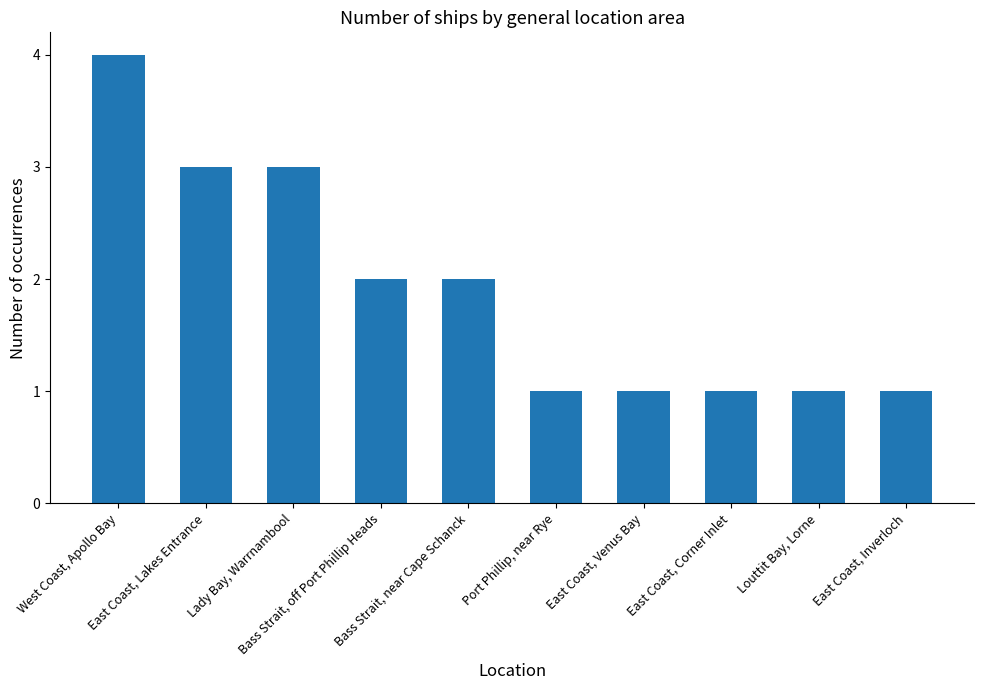

True or false: the data shows 2 at Bass Strait, off Port Phillip Heads.

True